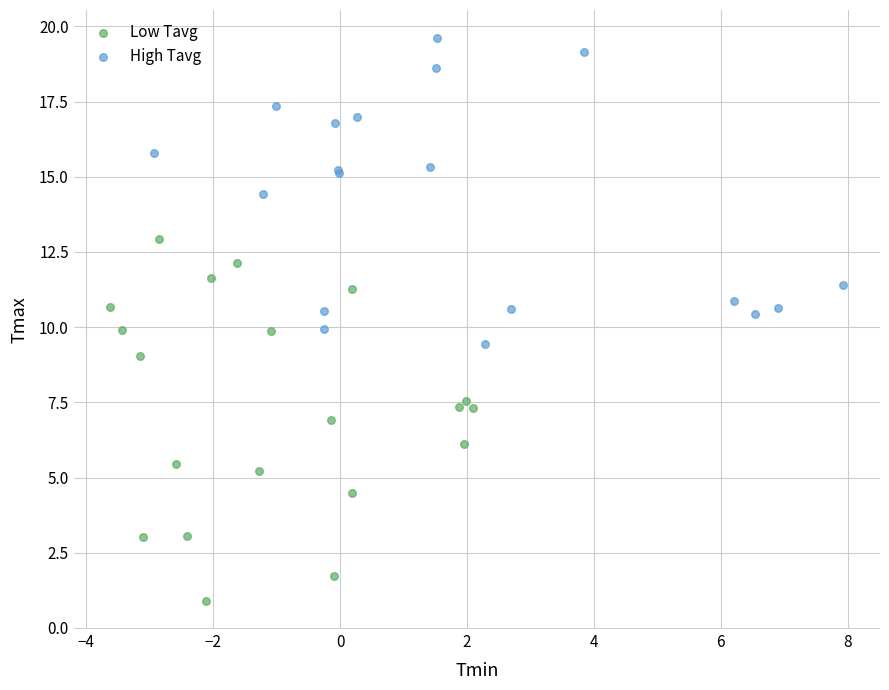

Which series contains the lowest Y value?

Low Tavg